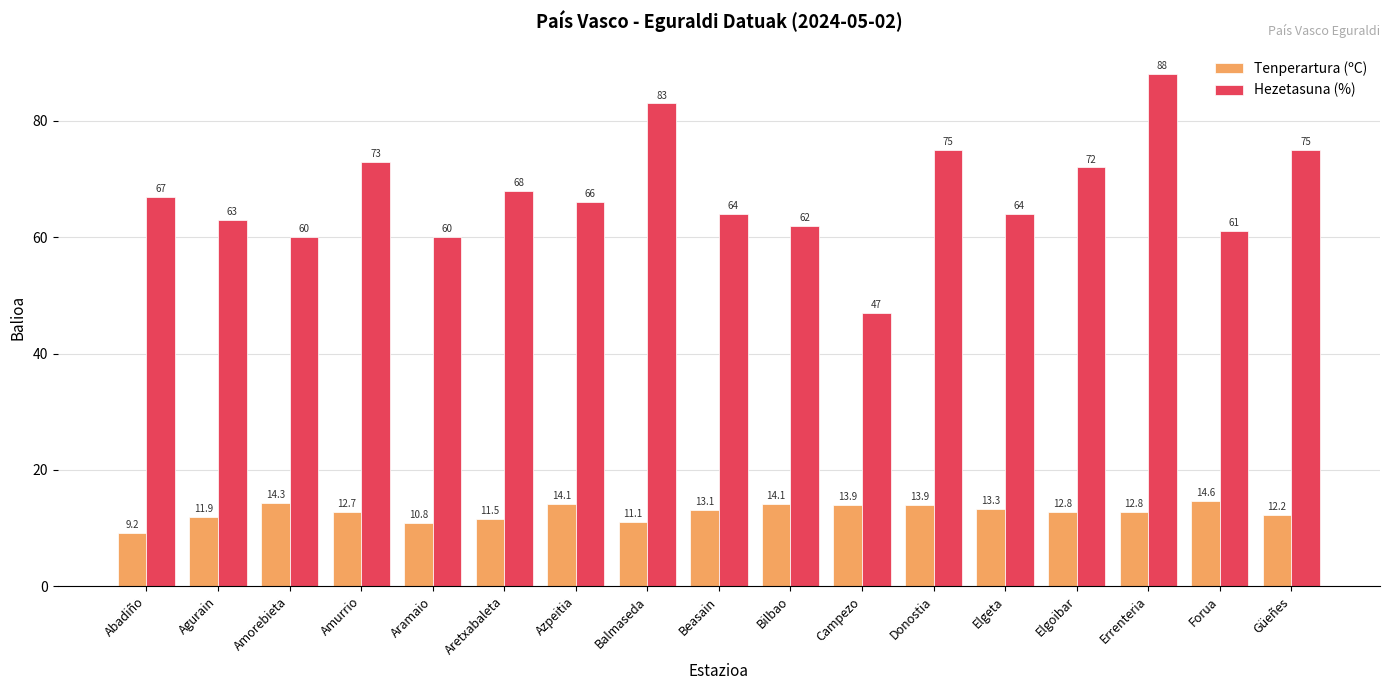

True or false: Hezetasuna (%) has a value of 62.0 at Bilbao.

True